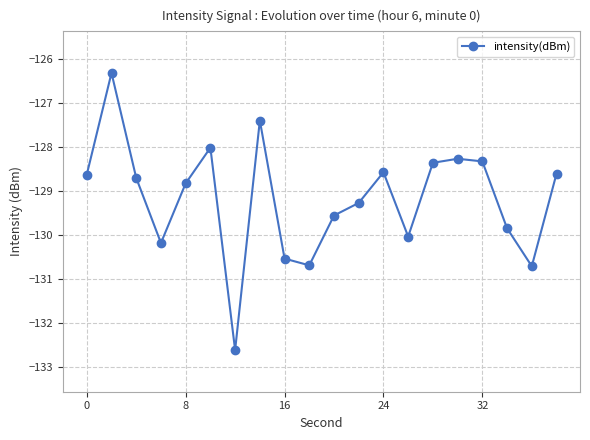

True or false: there are more than 2 points higher than both neighbors.

True